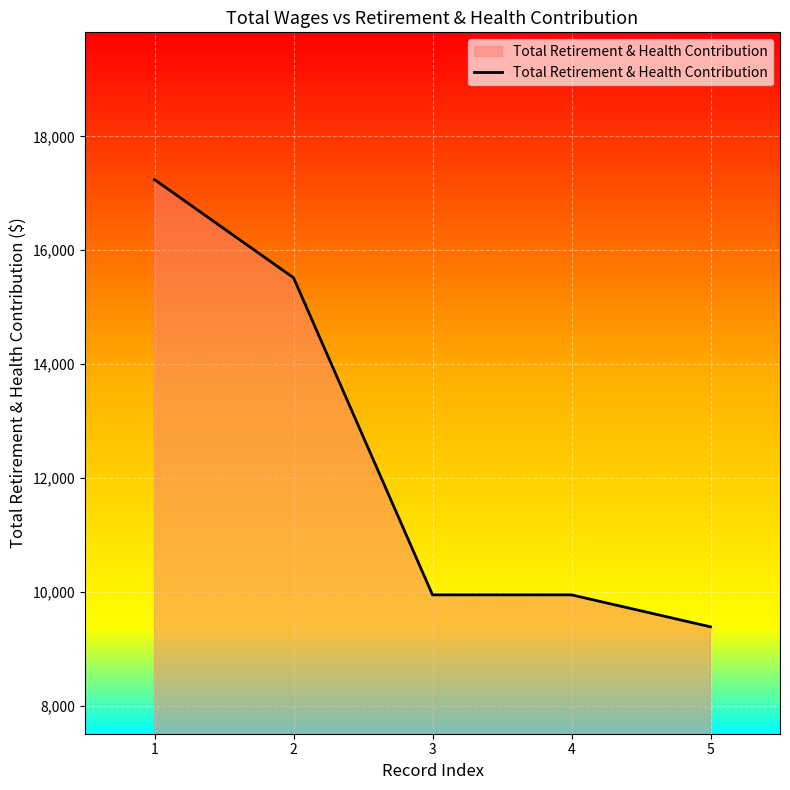

What is the difference between the second highest and minimum values?

6130